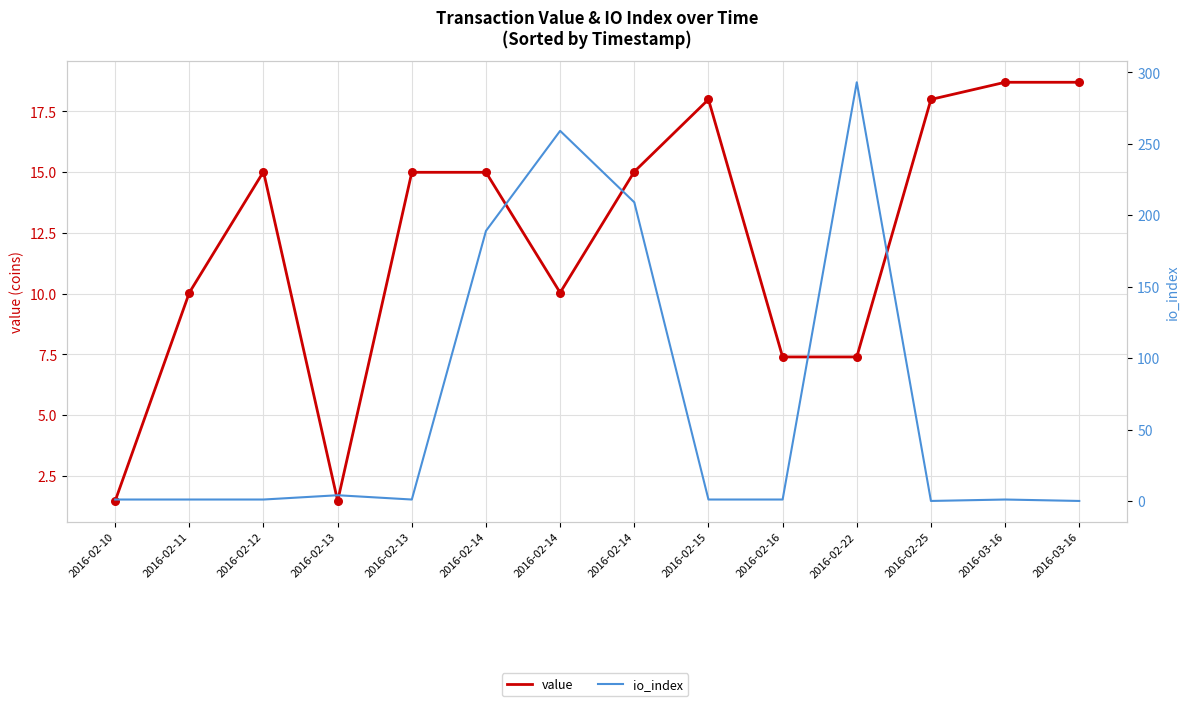

Which series has the widest spread of Y values?

io_index